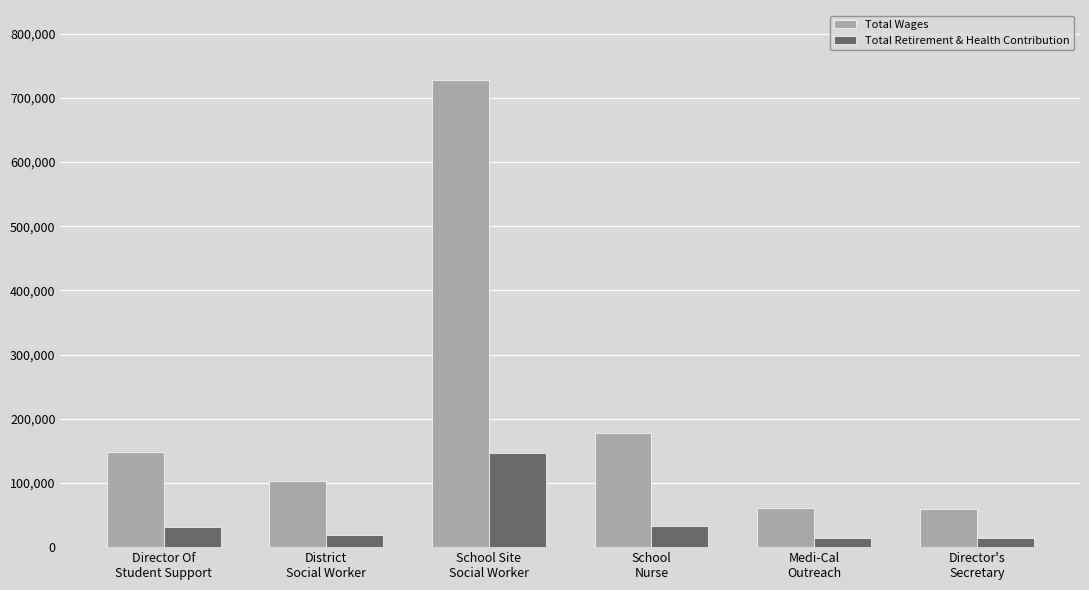

What is the average value of the Total Wages series?

212484